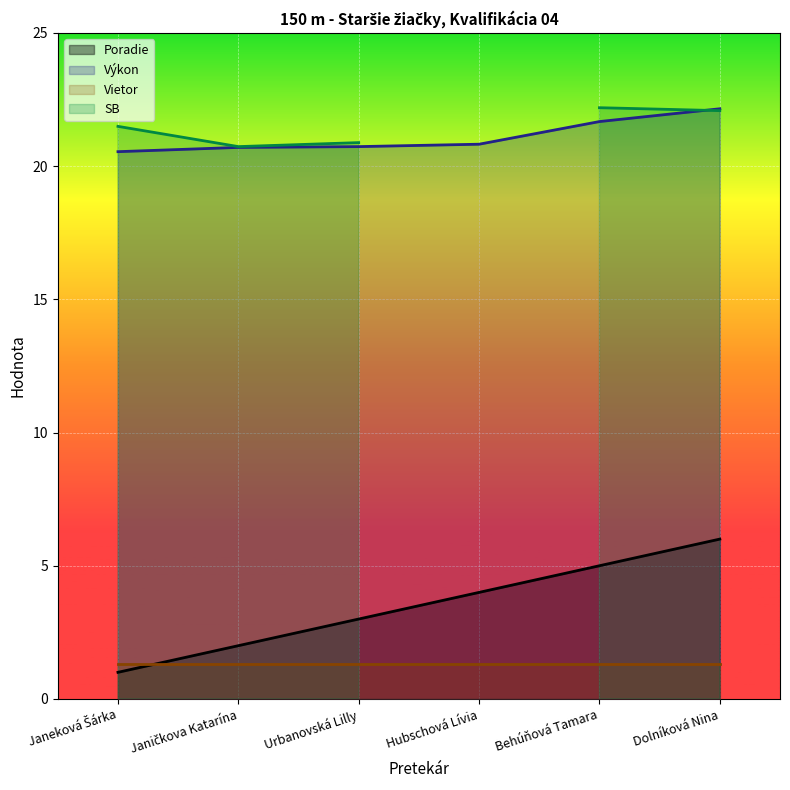

True or false: Výkon and Poradie cross at least once.

False